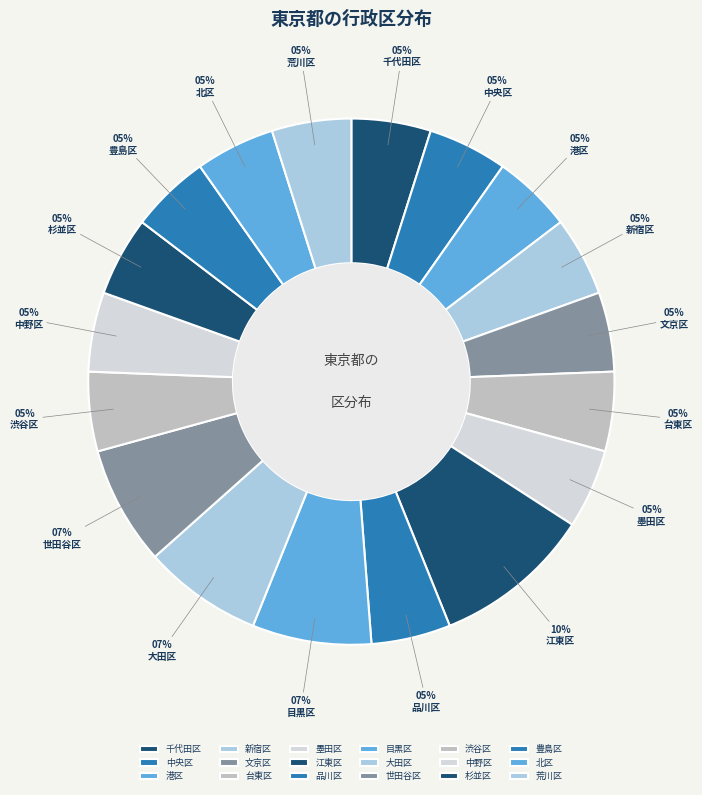

True or false: 杉並区 accounts for 5% of the total.

True